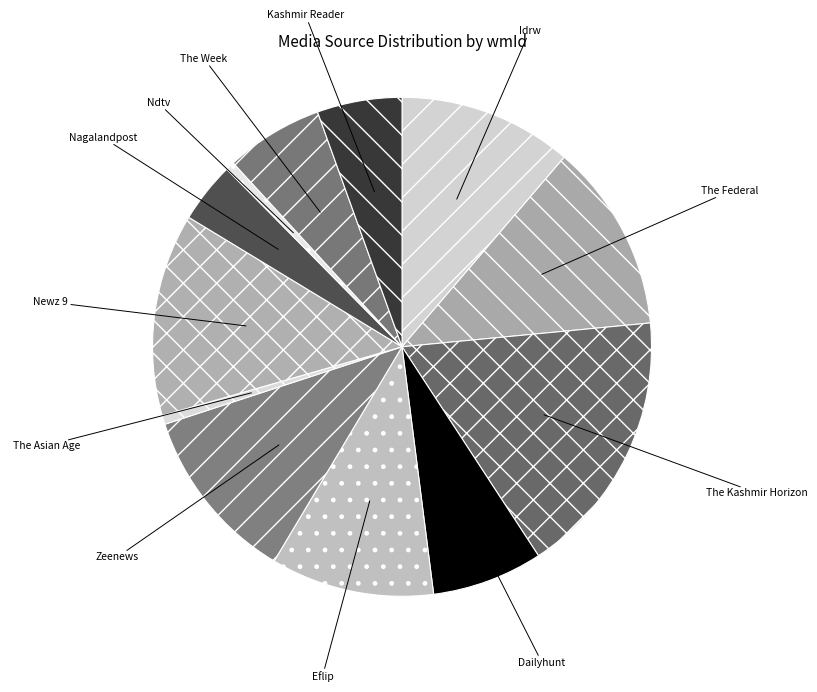

True or false: Idrw accounts for 18% of the total.

False